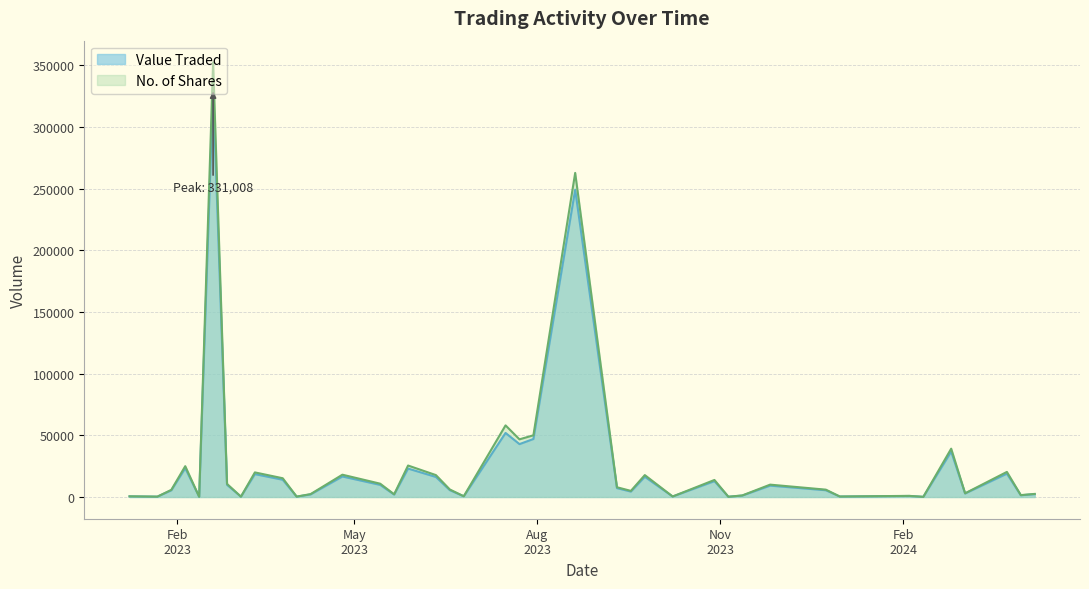

How many categories are shown in the chart?

40